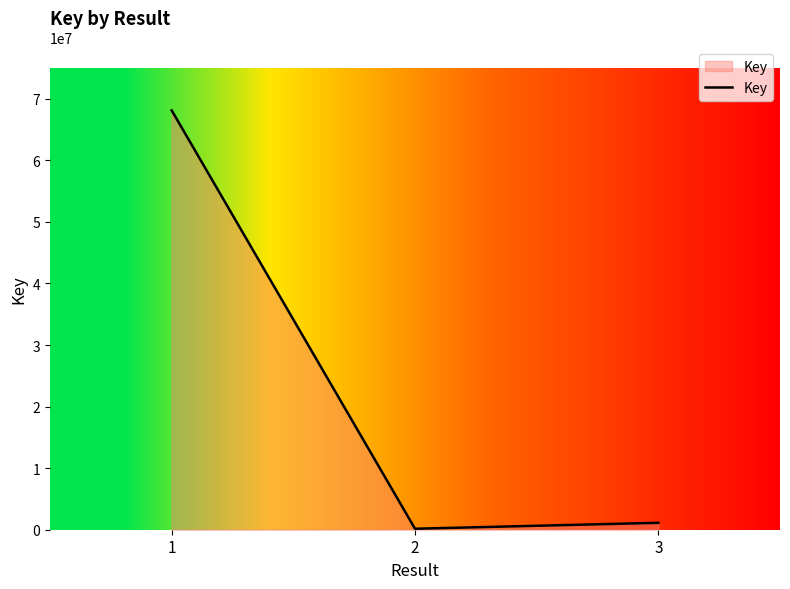

What is the sum of all values?

69400943